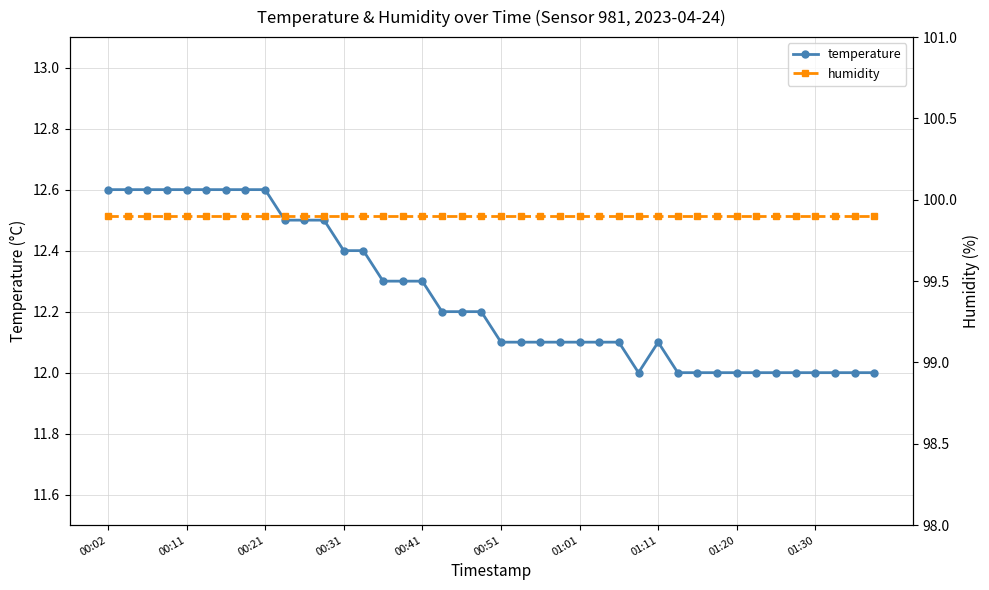

Count the number of data series in this chart.

2